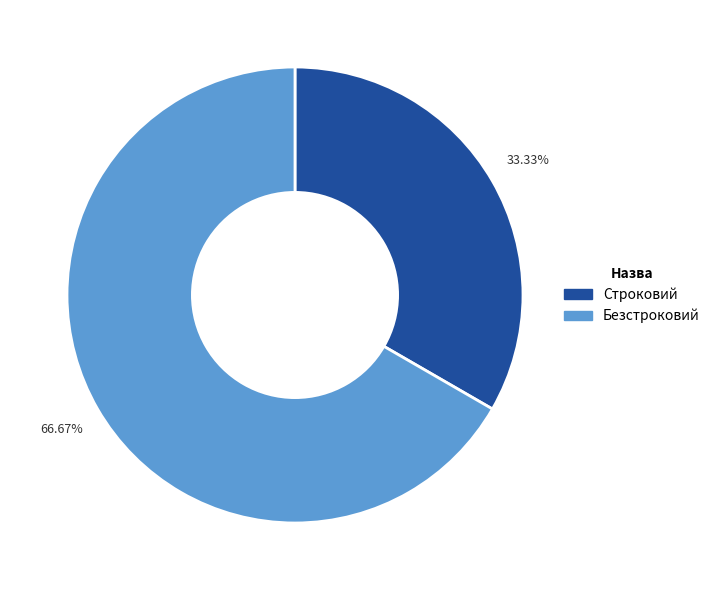

Combined, do Безстроковий and Строковий account for over 50%?

Yes